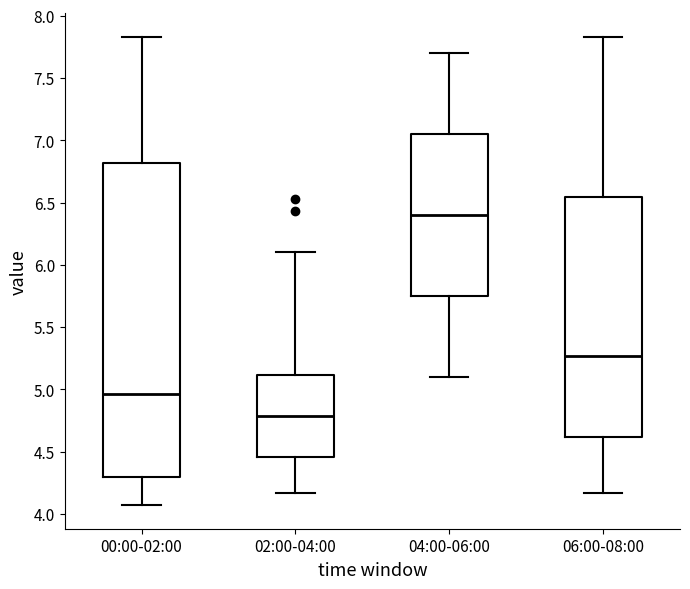

Comparing the boxes themselves (not the whiskers), which one is the tallest?

00:00-02:00